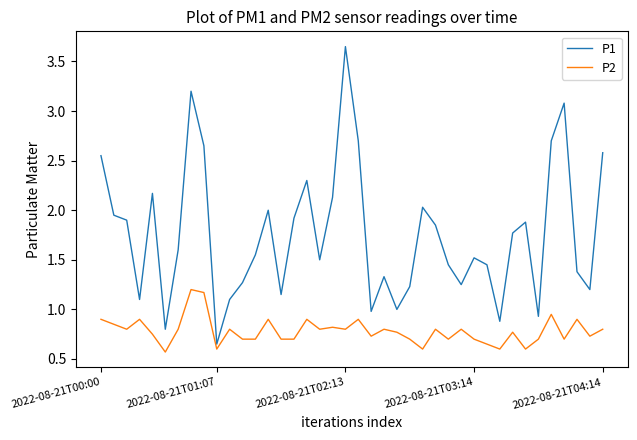

Which series has the largest range (max minus min)?

P1